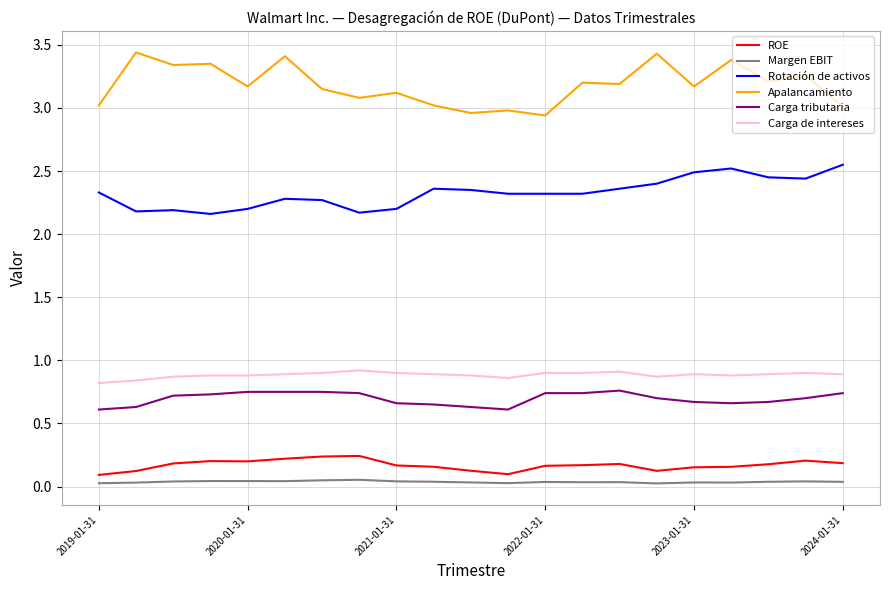

List the series in order of their peak value, highest first.

Apalancamiento, Rotación de activos, Carga de intereses, Carga tributaria, ROE, Margen EBIT